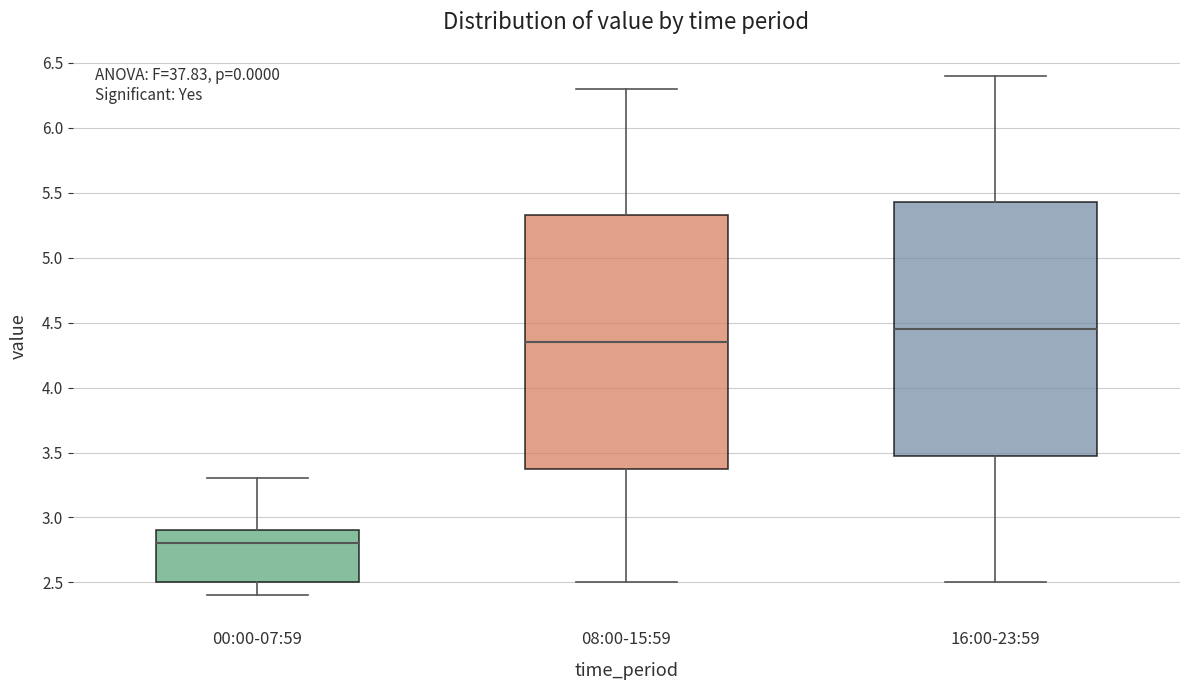

Reading left to right, transcribe this box plot: for each box, give where its median line is, the range the box spans, and where its two whiskers end, as read against the y-axis. The values are not printed on the chart, so give them approximately, as read against the axis.

00:00-07:59: median 2.80, box 2.50 to 2.90, whiskers 2.40 to 3.30
08:00-15:59: median 4.35, box 3.40 to 5.35, whiskers 2.50 to 6.30
16:00-23:59: median 4.45, box 3.50 to 5.45, whiskers 2.50 to 6.40